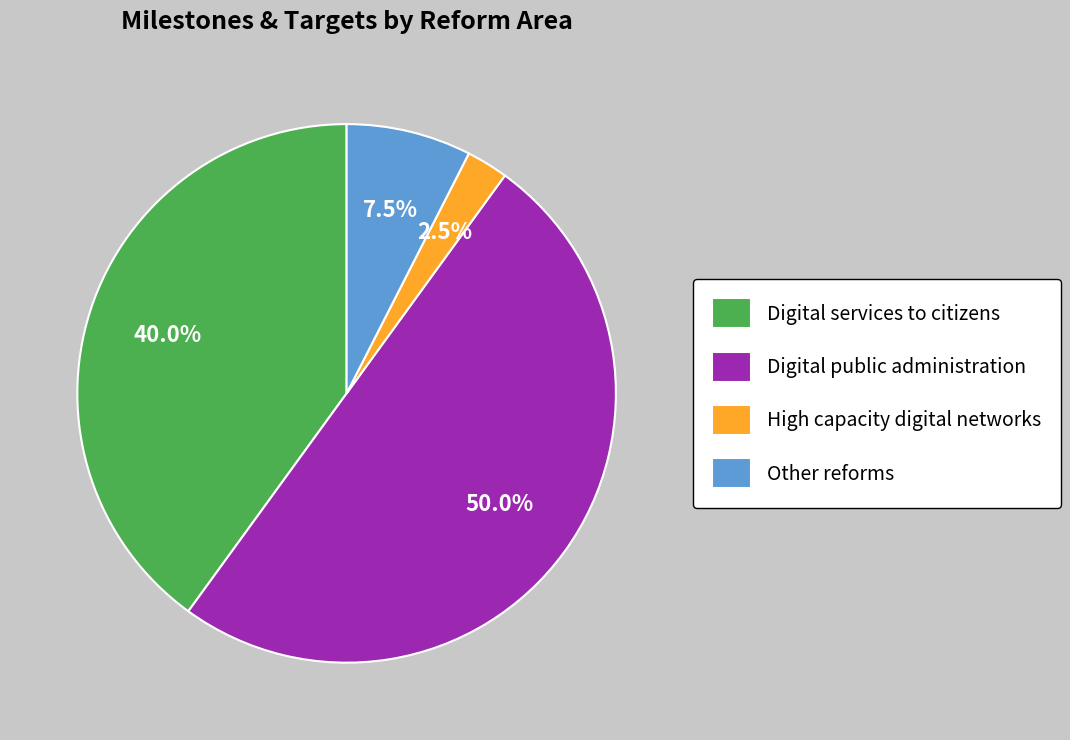

To the nearest percent, what is the combined percentage of High capacity digital networks and Digital services to citizens?

42%